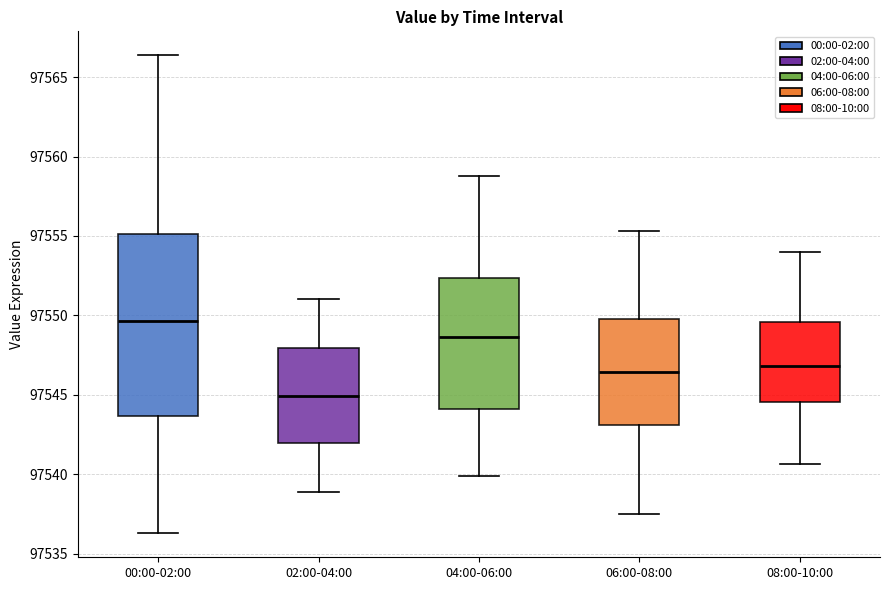

Which box is the tallest, from its lower edge to its upper edge?

00:00-02:00